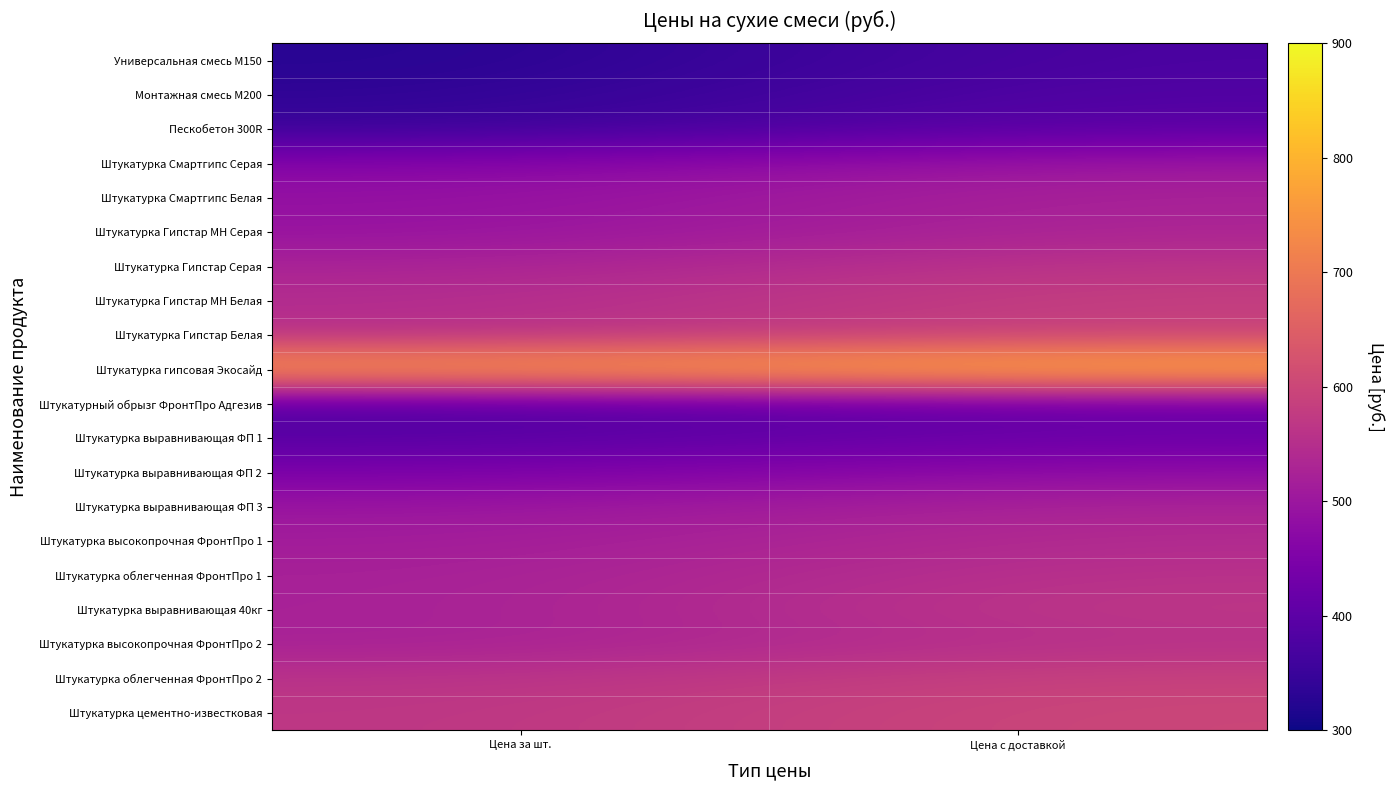

Reading right to left, extract all data points from this chart.

Универсальная смесь М150: Цена с доставкой=375.6	Цена за шт.=326.0
Монтажная смесь М200: Цена с доставкой=385.6	Цена за шт.=336.0
Пескобетон 300R: Цена с доставкой=398.6	Цена за шт.=349.0
Штукатурка Смартгипс Серая: Цена с доставкой=503.1	Цена за шт.=464.0
Штукатурка Смартгипс Белая: Цена с доставкой=525.1	Цена за шт.=486.0
Штукатурка Гипстар МН Серая: Цена с доставкой=530.1	Цена за шт.=491.0
Штукатурка Гипстар Серая: Цена с доставкой=564.1	Цена за шт.=525.0
Штукатурка Гипстар МН Белая: Цена с доставкой=585.1	Цена за шт.=546.0
Штукатурка Гипстар Белая: Цена с доставкой=587.1	Цена за шт.=548.0
Штукатурка гипсовая Экосайд: Цена с доставкой=822.1	Цена за шт.=783.0
Штукатурный обрызг ФронтПро Адгезив: Цена с доставкой=414.6	Цена за шт.=382.0
Штукатурка выравнивающая ФП 1: Цена с доставкой=423.6	Цена за шт.=391.0
Штукатурка выравнивающая ФП 2: Цена с доставкой=479.6	Цена за шт.=447.0
Штукатурка выравнивающая ФП 3: Цена с доставкой=529.6	Цена за шт.=497.0
Штукатурка высокопрочная ФронтПро 1: Цена с доставкой=543.6	Цена за шт.=511.0
Штукатурка облегченная ФронтПро 1: Цена с доставкой=557.2	Цена за шт.=520.0
Штукатурка выравнивающая 40кг: Цена с доставкой=569.1	Цена за шт.=521.0
Штукатурка высокопрочная ФронтПро 2: Цена с доставкой=553.6	Цена за шт.=521.0
Штукатурка облегченная ФронтПро 2: Цена с доставкой=591.6	Цена за шт.=559.0
Штукатурка цементно-известковая: Цена с доставкой=599.6	Цена за шт.=567.0